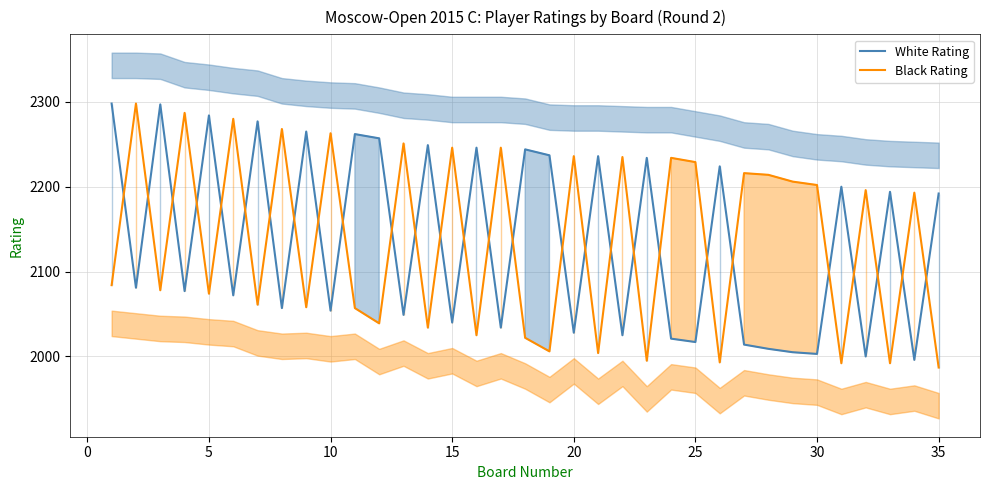

How many intersections are there between White Rating and Black Rating?

28